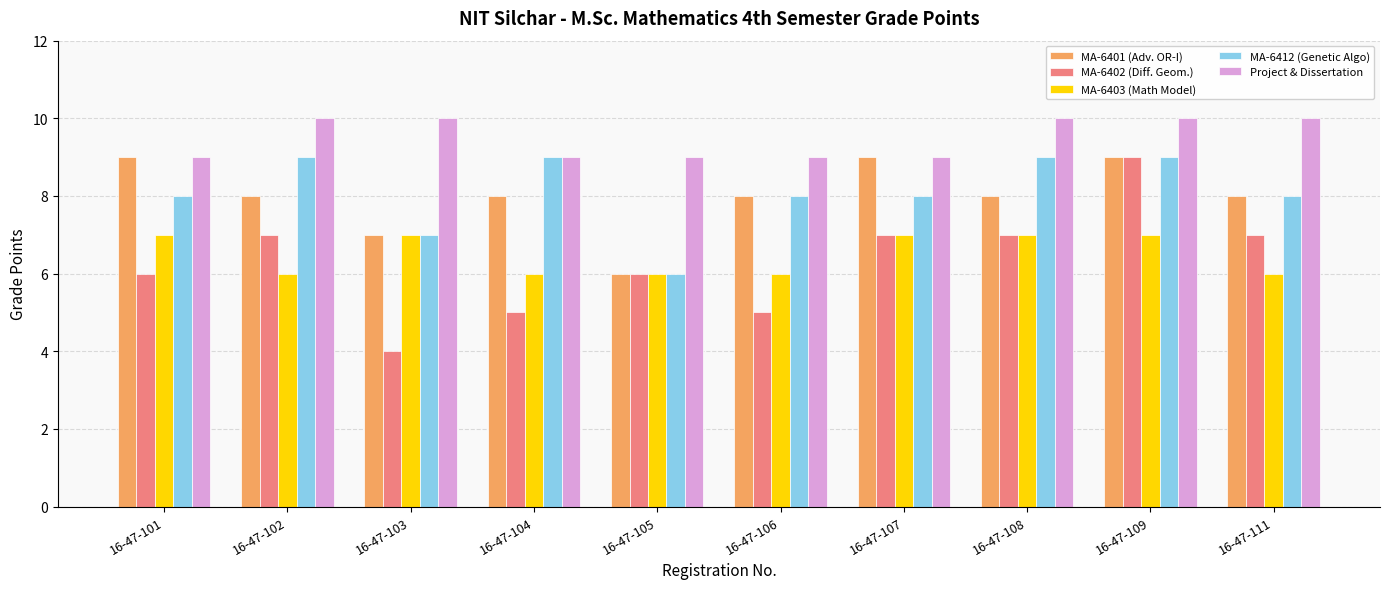

Does the chart contain stacked bars?

No